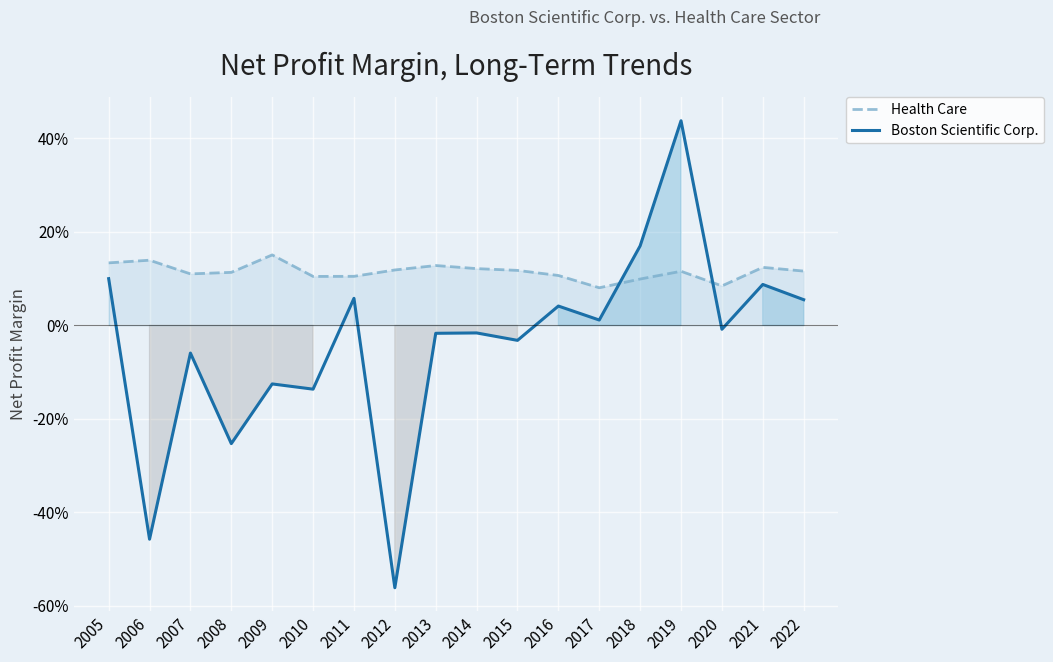

What is the difference between the second highest and minimum values in the Boston Scientific Corp. series?

0.7